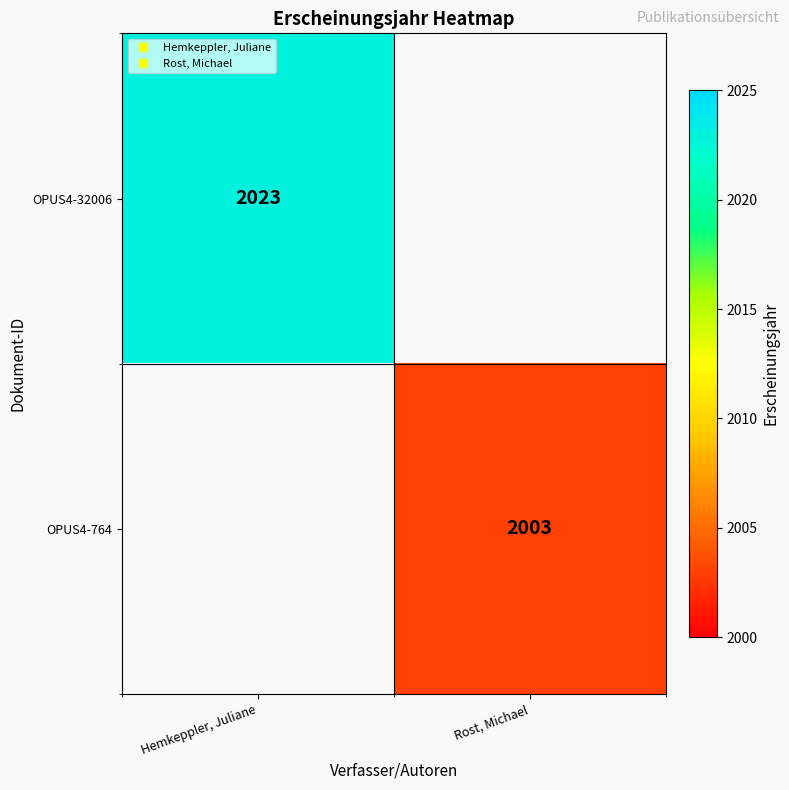

Where is OPUS4-32006 nearest to the value 2023?

Hemkeppler, Juliane